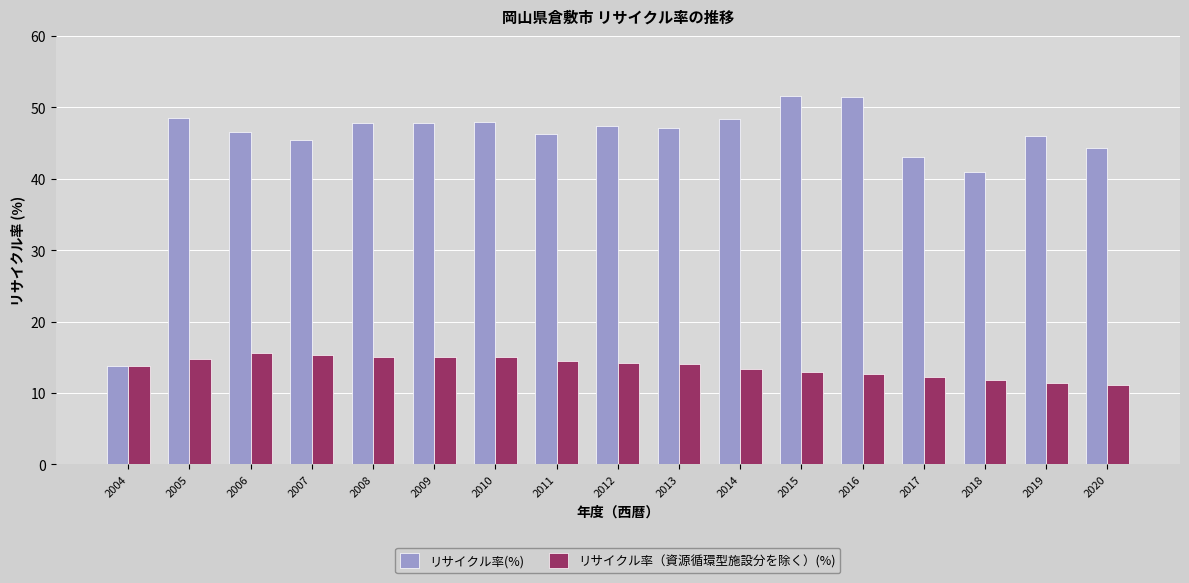

What is the spread (max minus min) of values at 2015?

38.6